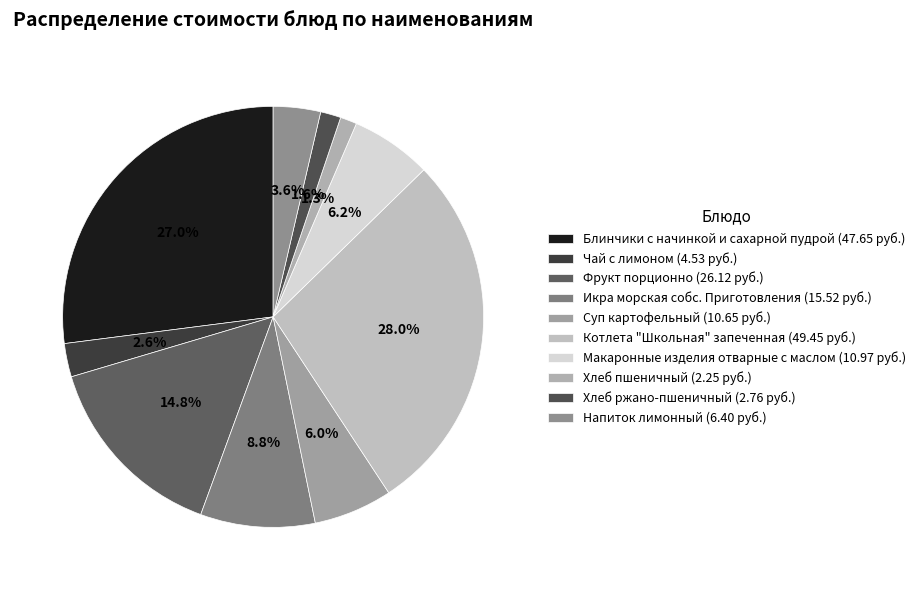

How many slices are in this pie chart?

10